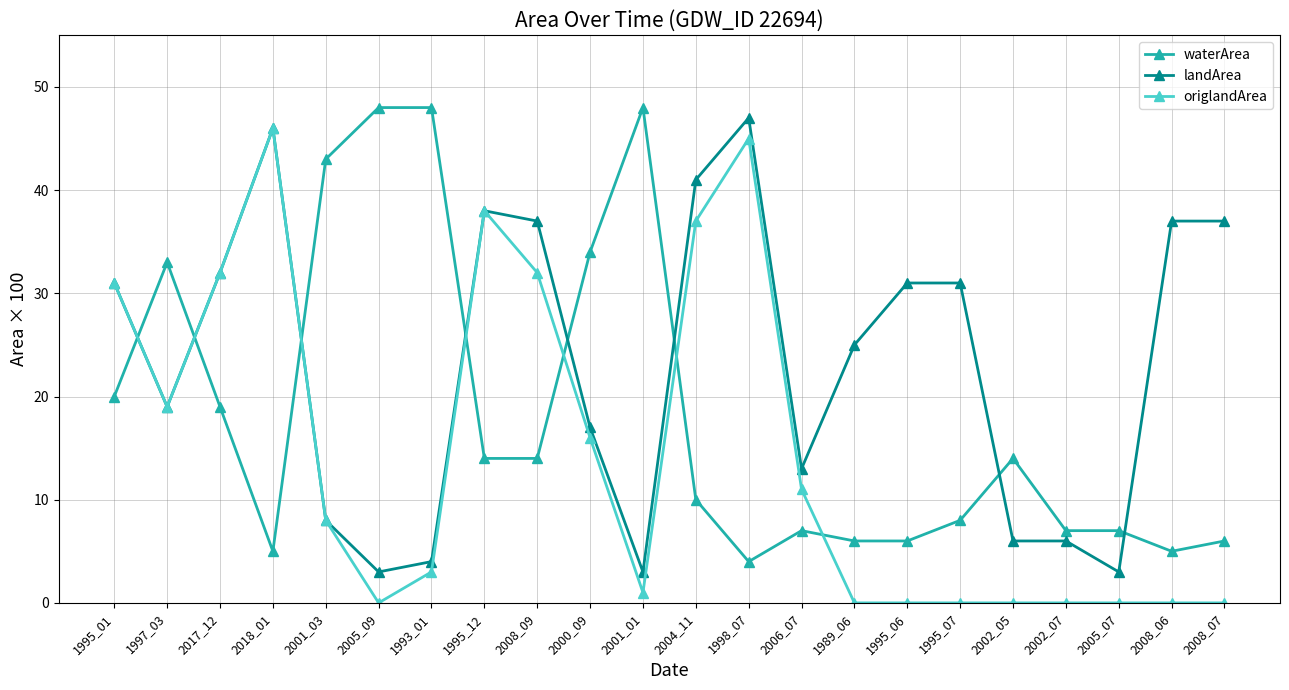

Count the number of data series in this chart.

3